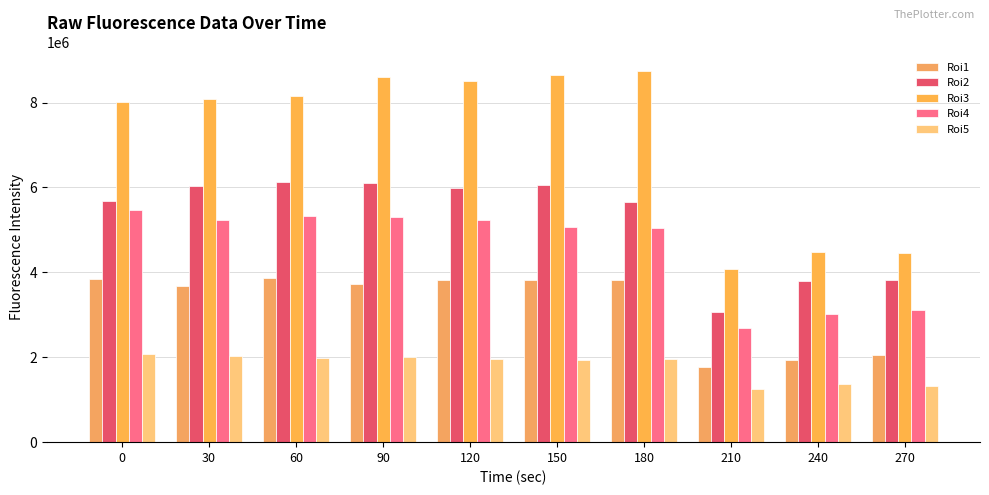

Which series has the largest total across all categories?

Roi3